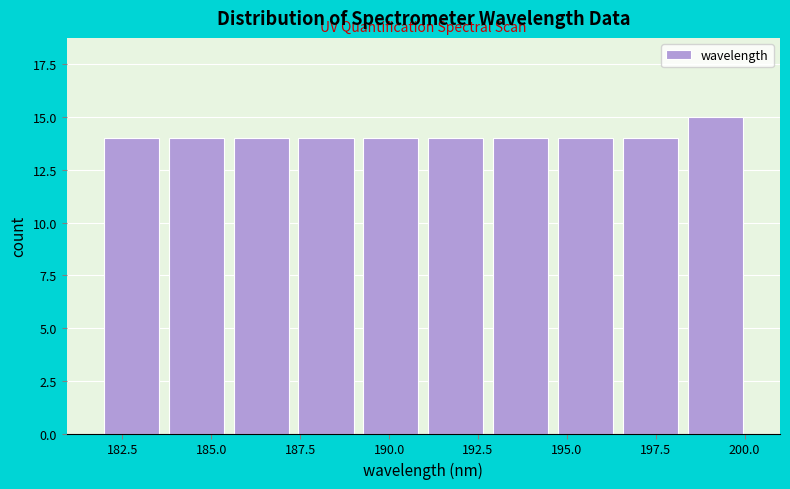

Around what value on the x-axis is the tallest bar? Give the approximate position of its centre, as read against the axis.

199.0